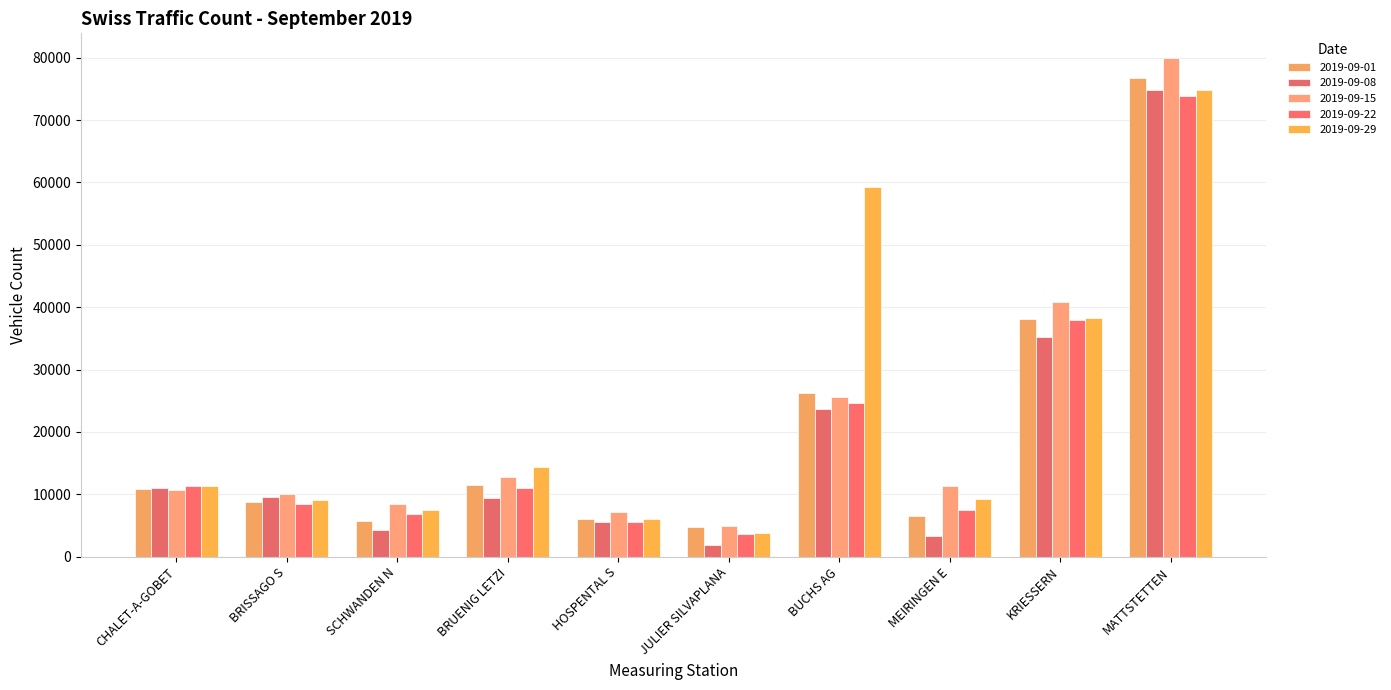

Count the number of data series in this chart.

5